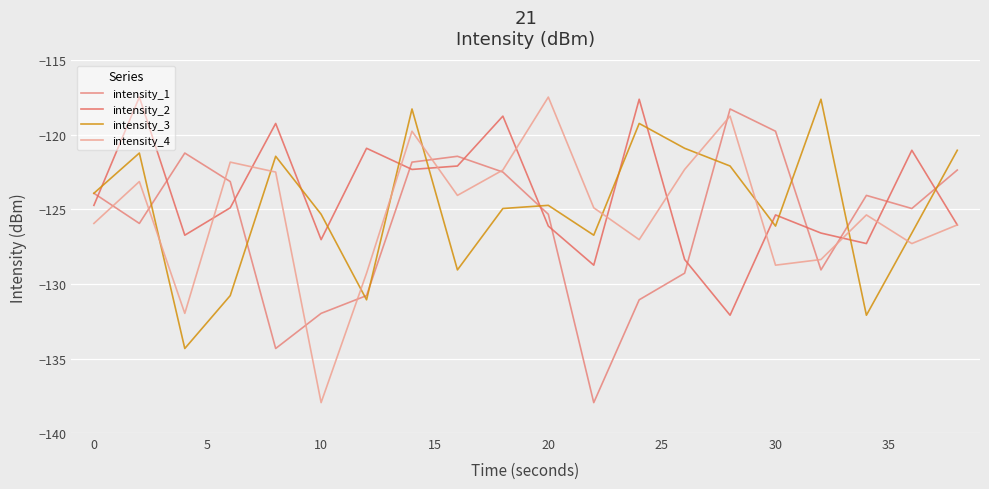

What is the average value of the intensity_3 series?

-124.9